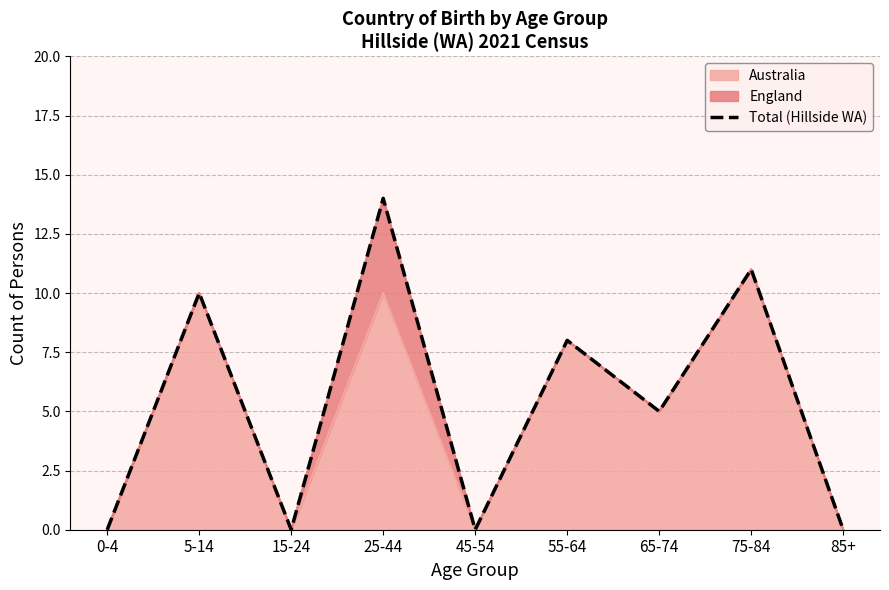

True or false: the data shows 0 at 0-4.

True